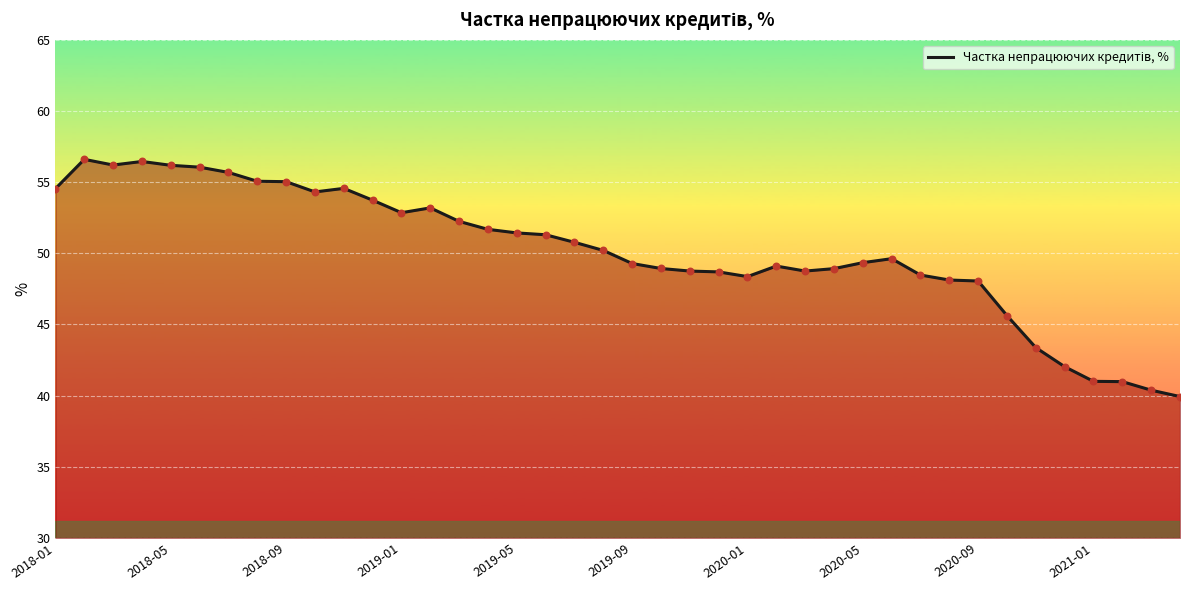

Does the chart have visible grid lines?

Yes